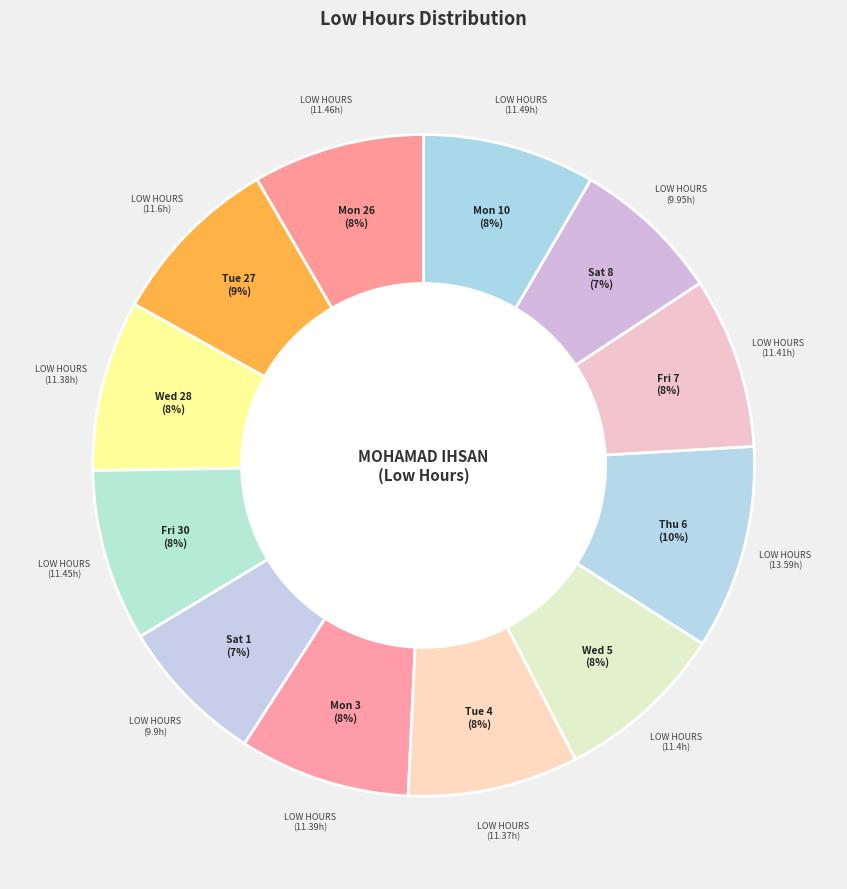

Count the number of slices in the pie.

12